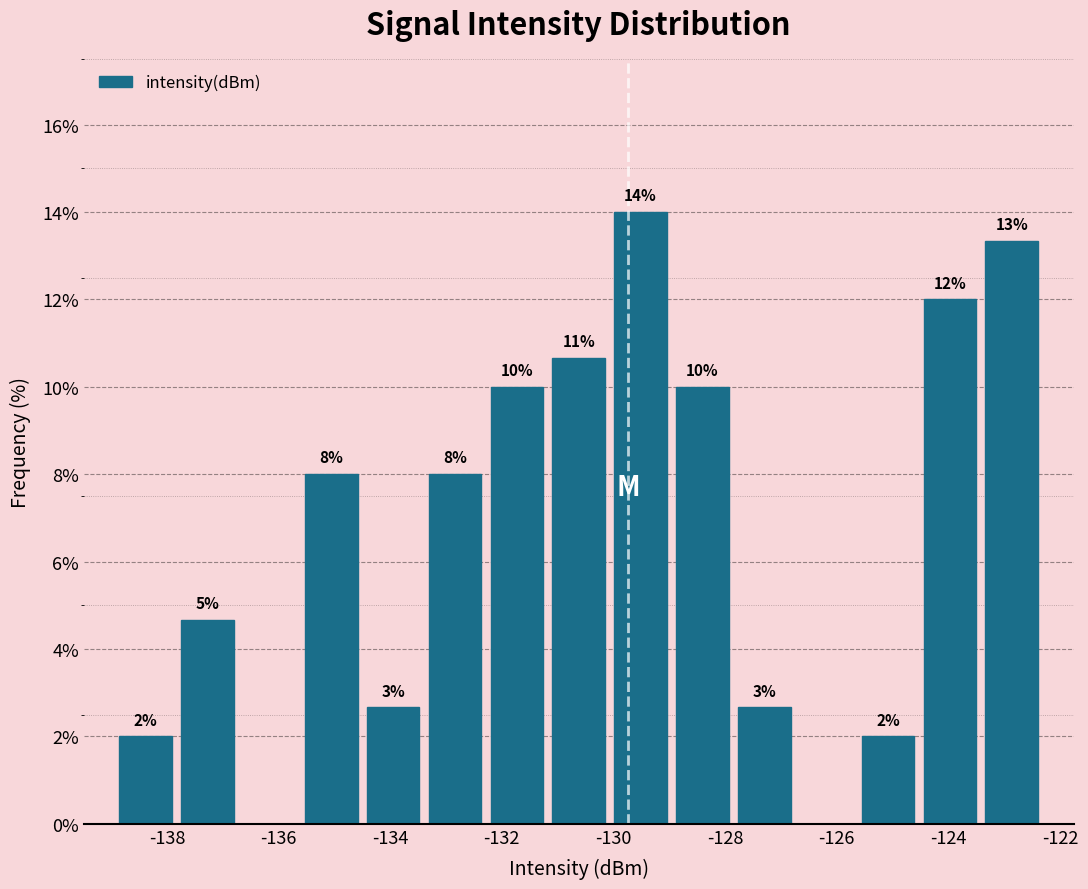

Over which range of the x-axis is the bar tallest?

-130.0 to -129.0